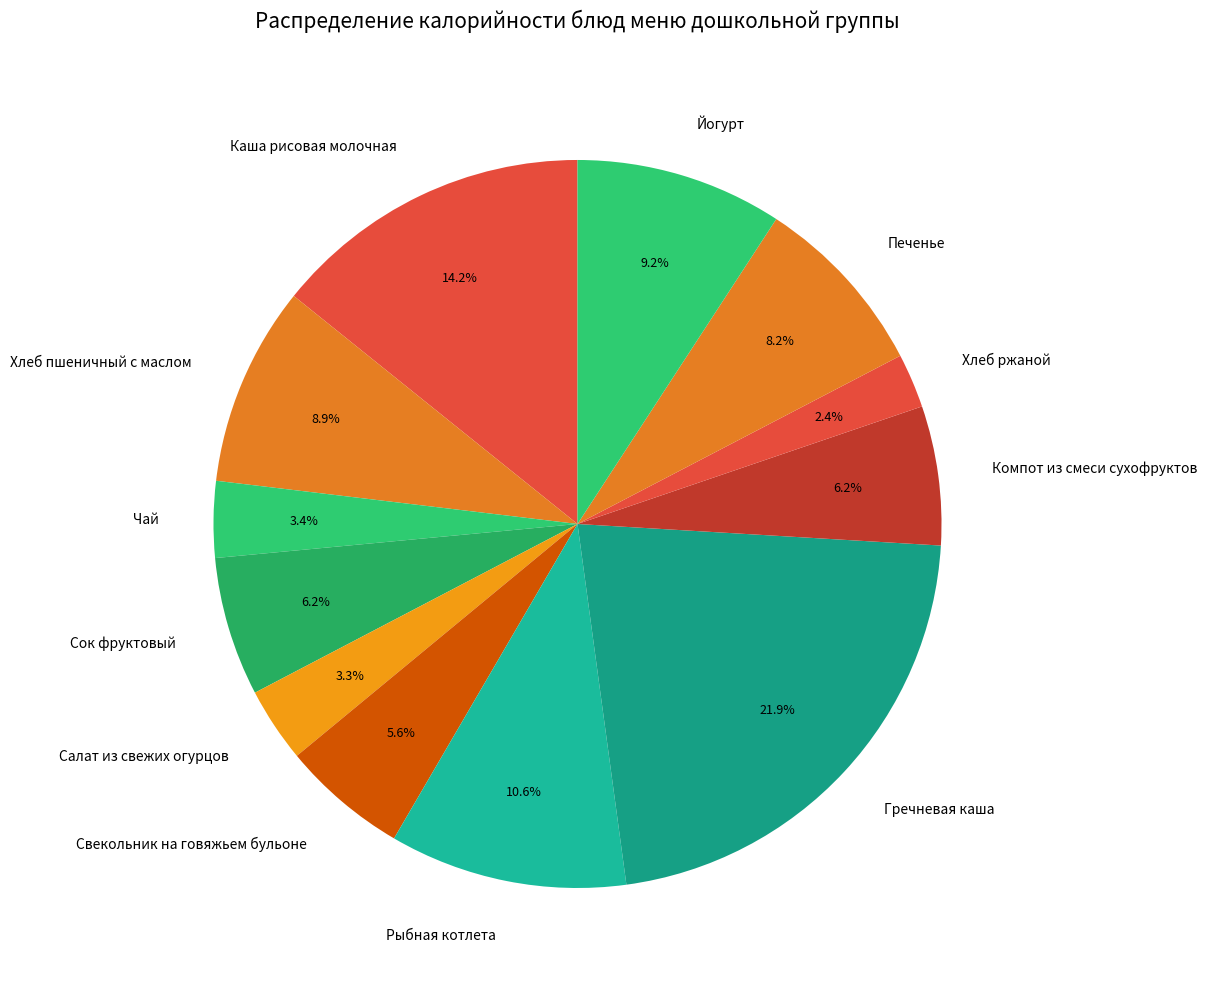

Which category has the biggest portion of the pie?

Гречневая каша